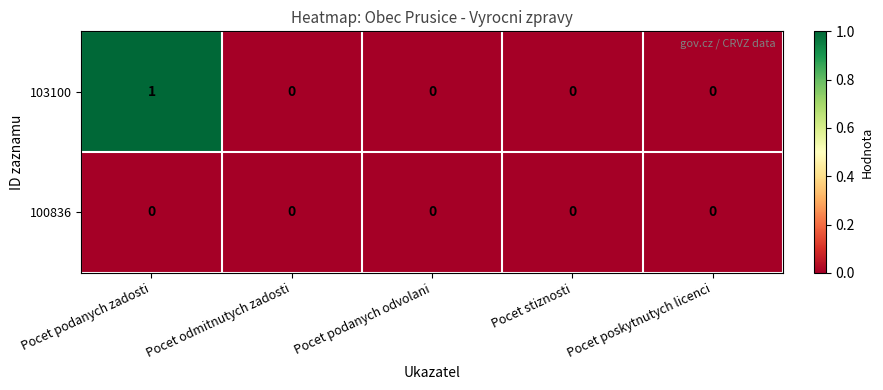

List the series in order of their peak value, lowest first.

100836, 103100